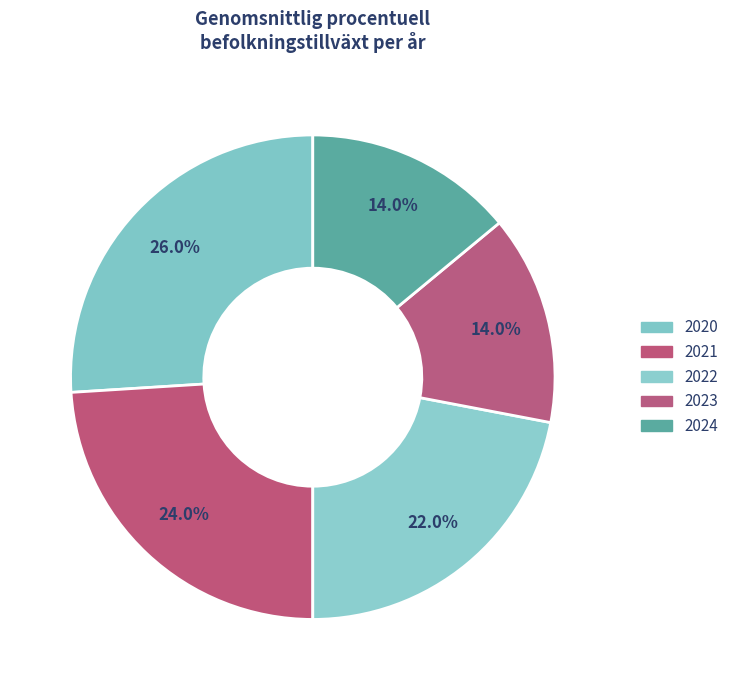

To the nearest percent, what portion does 2022 represent?

22%